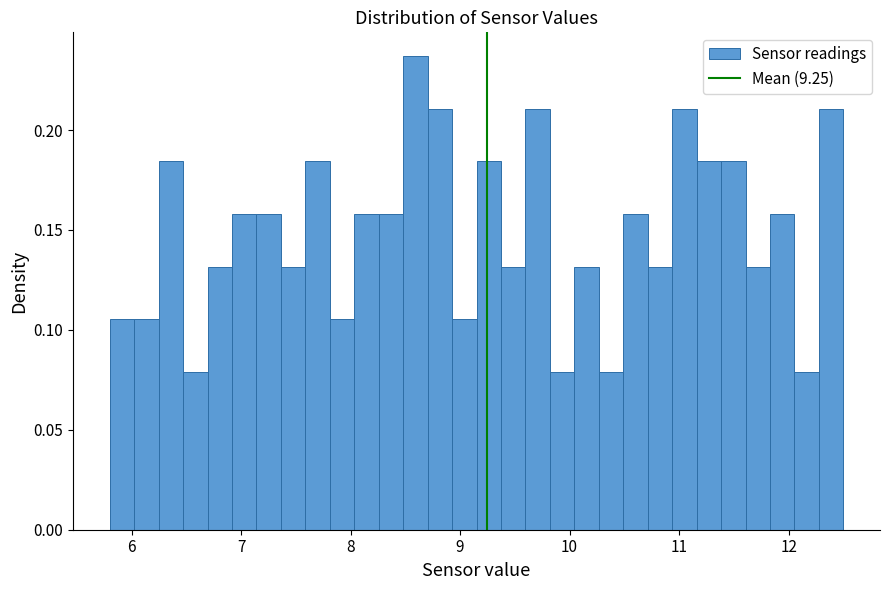

Around what value on the x-axis is the tallest bar? Give the approximate position of its centre, as read against the axis.

8.6